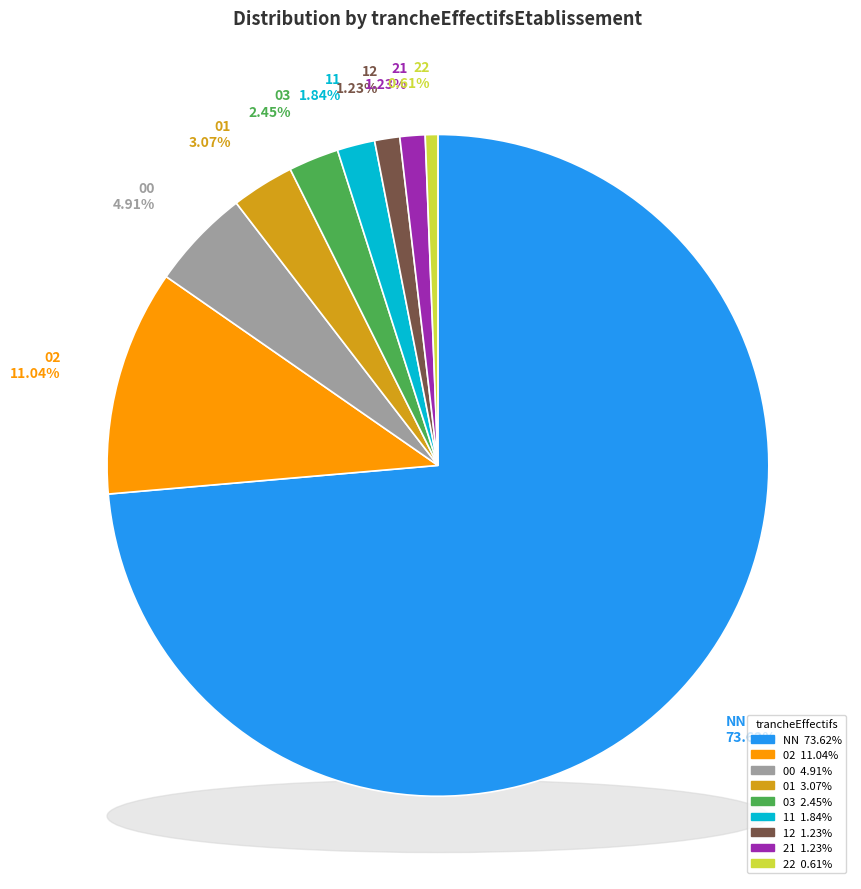

Which slice is the smallest?

22